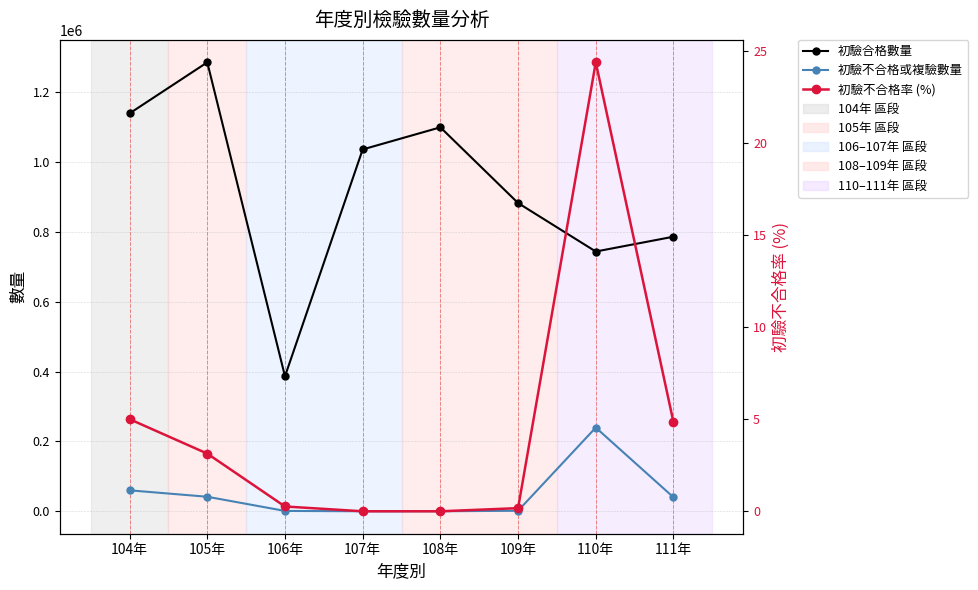

True or false: 初驗合格數量 has a value of 1139300.0 at 104年.

True